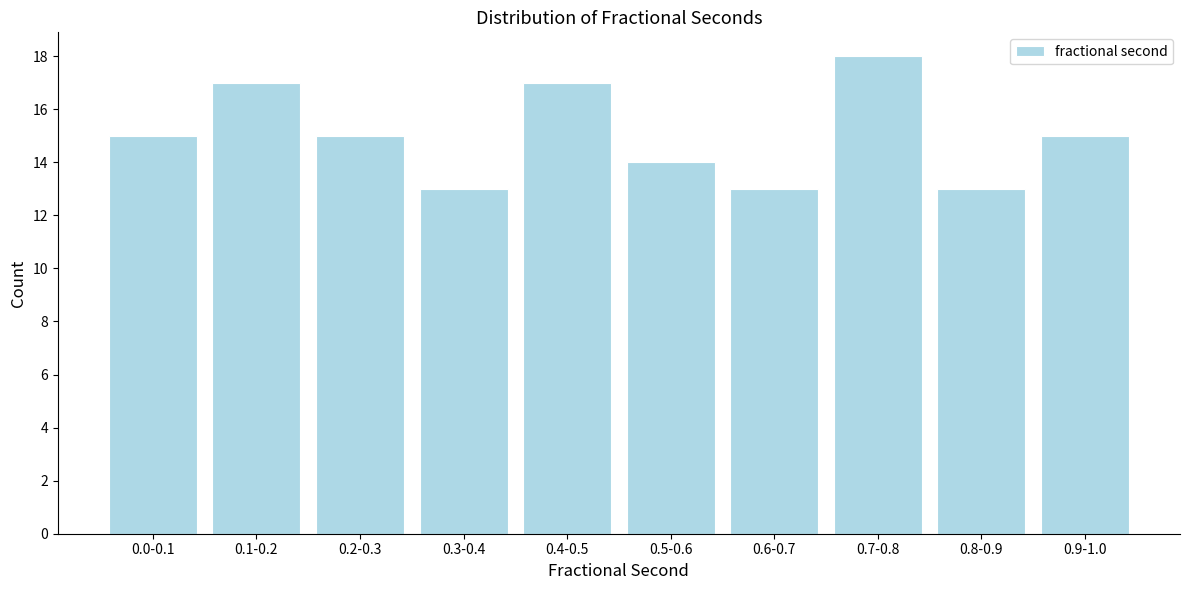

Reading right to left, what are all the values shown in this chart?

0.9-1.0=15	0.8-0.9=13	0.7-0.8=18	0.6-0.7=13	0.5-0.6=14	0.4-0.5=17	0.3-0.4=13	0.2-0.3=15	0.1-0.2=17	0.0-0.1=15